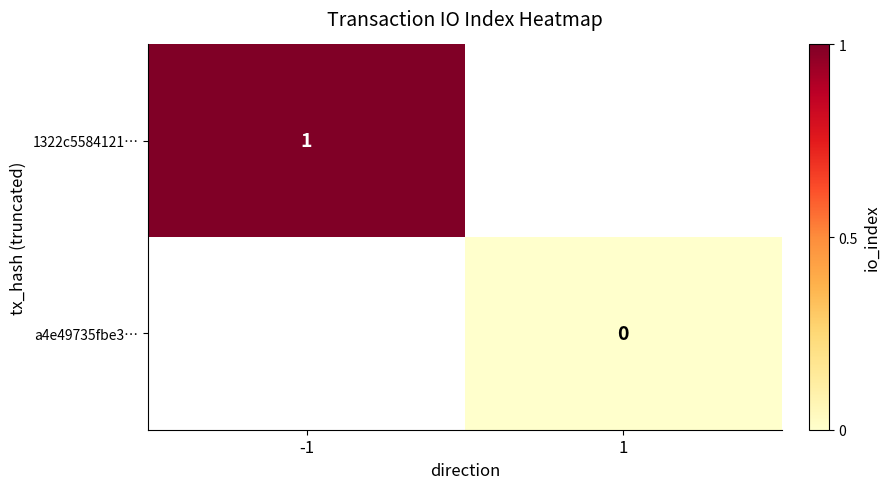

Is the value of 1322c5584121… at -1 greater than the value of a4e49735fbe3… at 1?

Yes